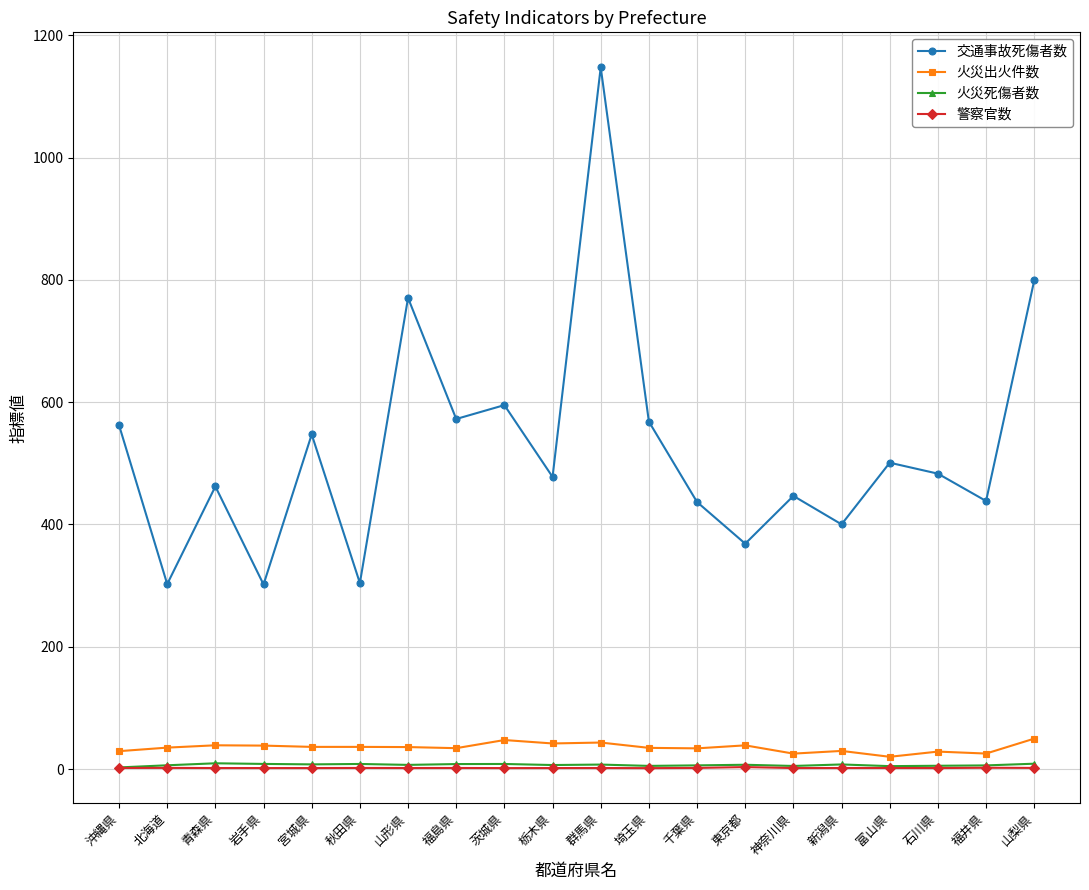

How many data points in 交通事故死傷者数 are above 483?

10